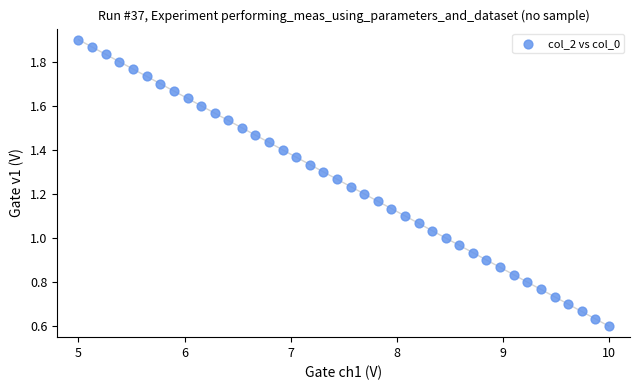

What is the range of X values (max minus min)?

5.0